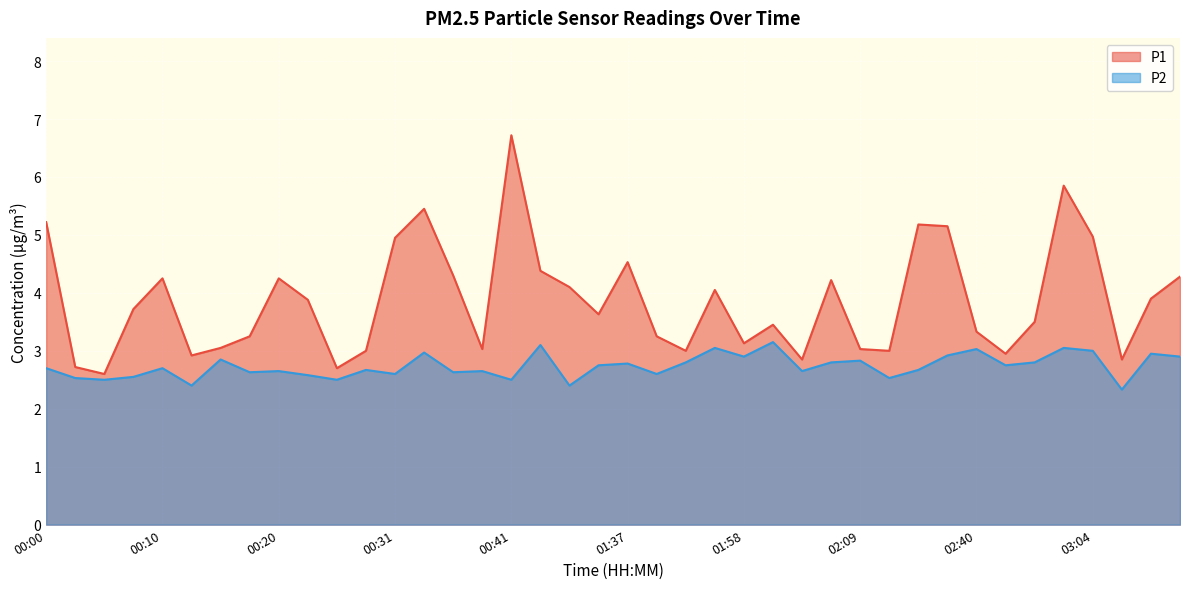

True or false: P1 and P2 intersect in this chart.

False